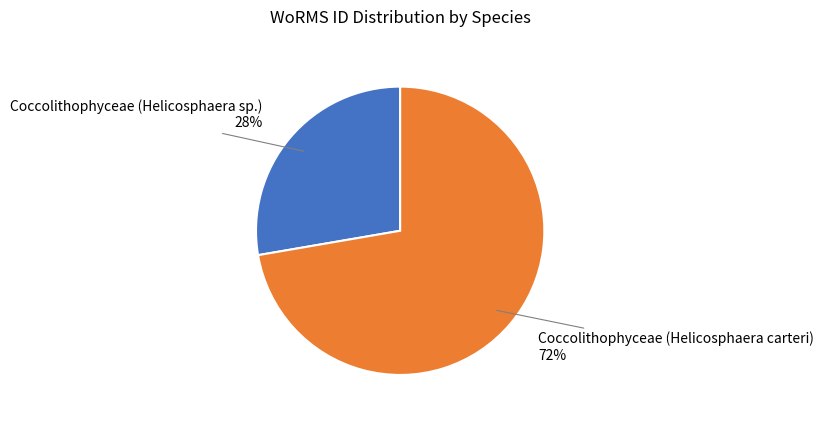

Count the number of slices in the pie.

2